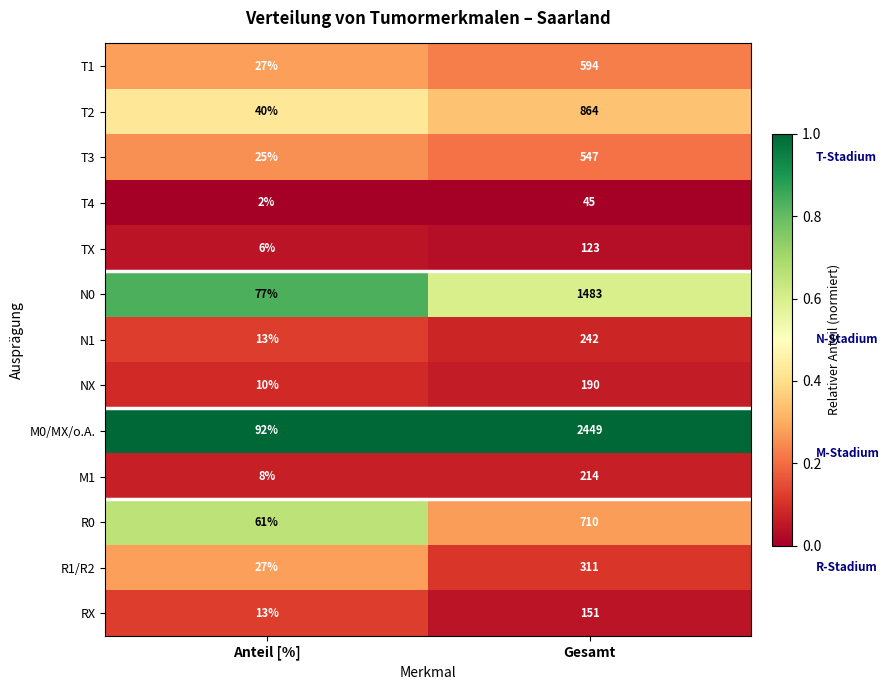

Count the number of categories in the chart.

2